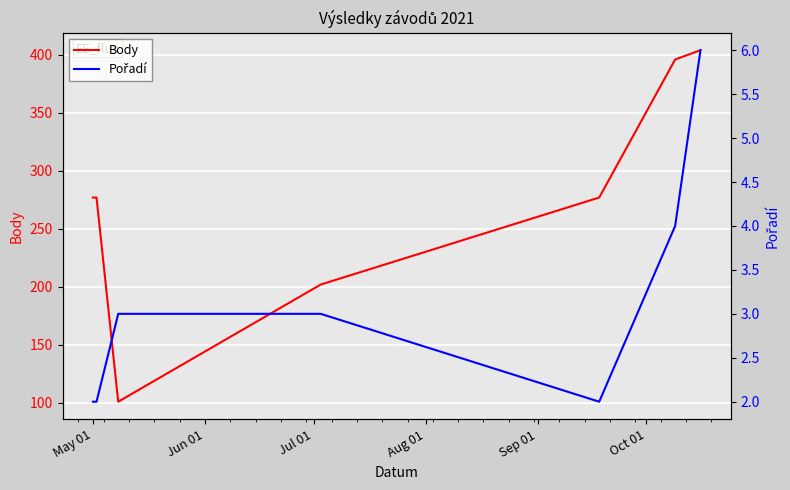

How many lines are shown in the chart?

2